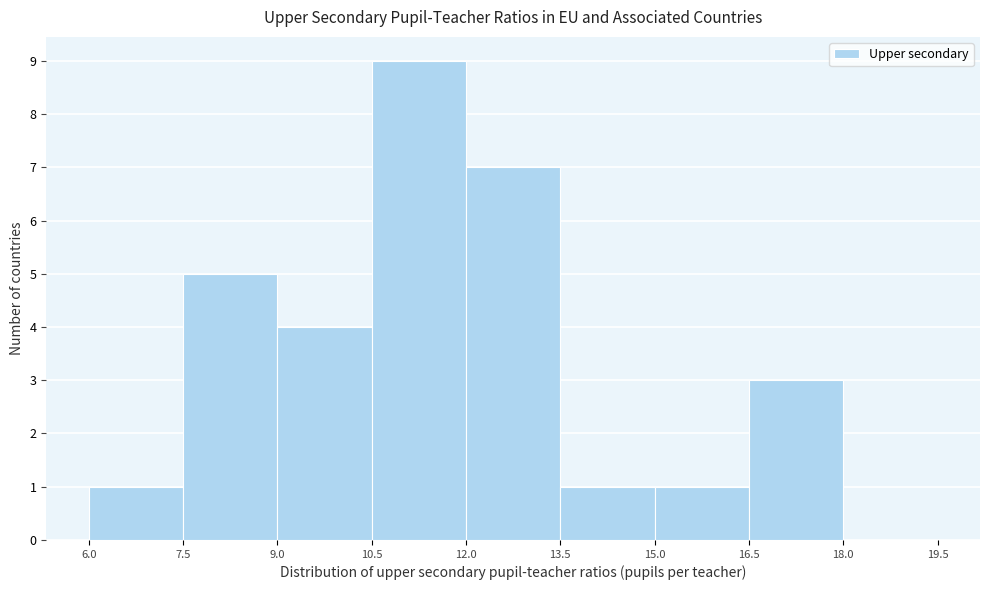

How tall is the bar that spans 13.5 to 15.0 on the x-axis? The values are not printed on the chart, so give them approximately, as read against the axis.

1